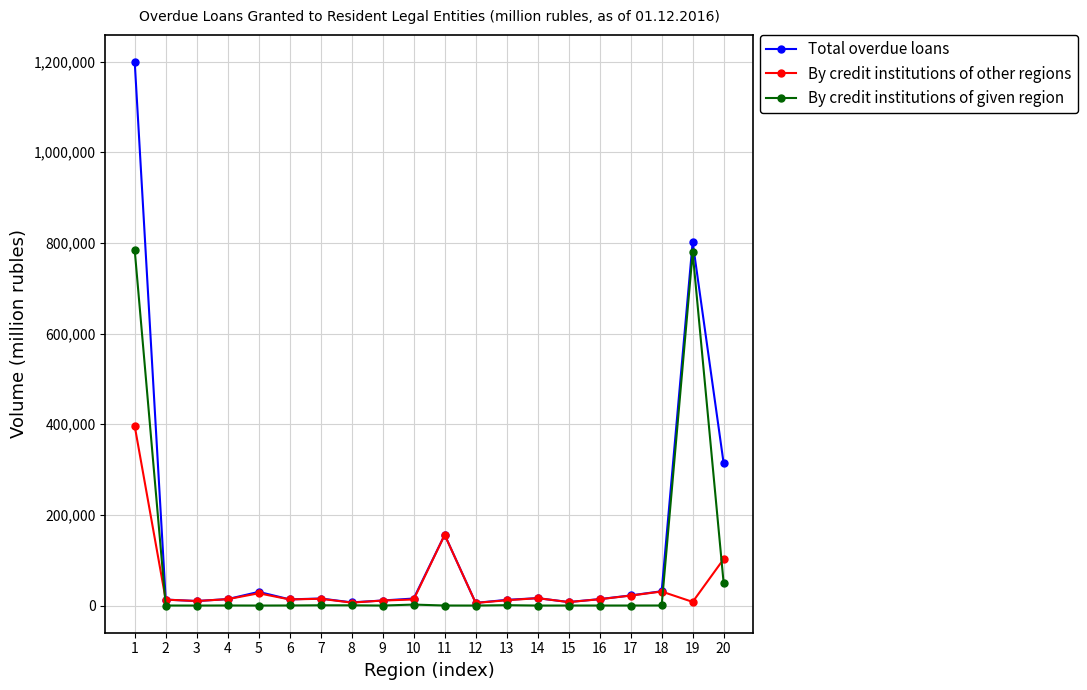

Rank the series by their maximum value, from highest to lowest.

Total overdue loans, By credit institutions of given region, By credit institutions of other regions